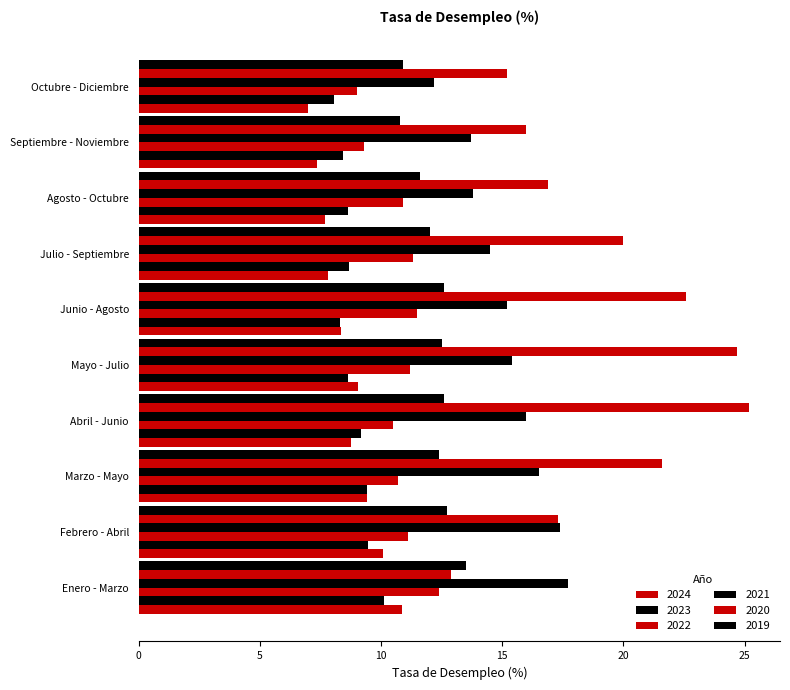

At which category is the sum across all series the highest?

Abril - Junio